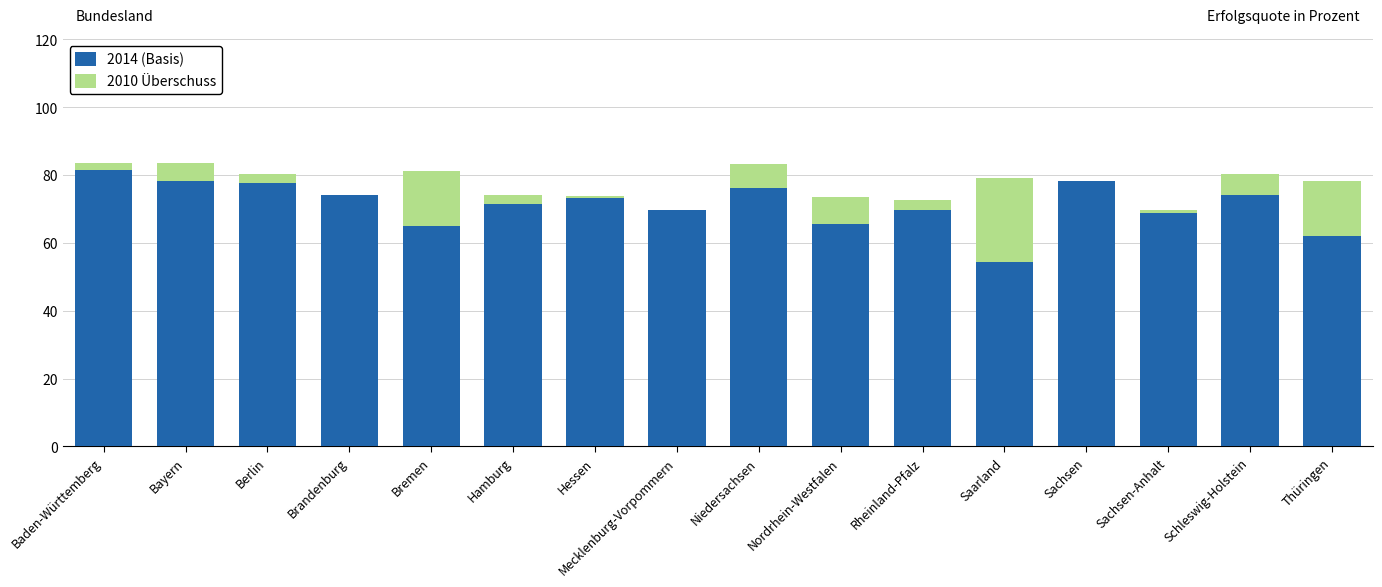

What is the total value across all series at Nordrhein-Westfalen?

73.7